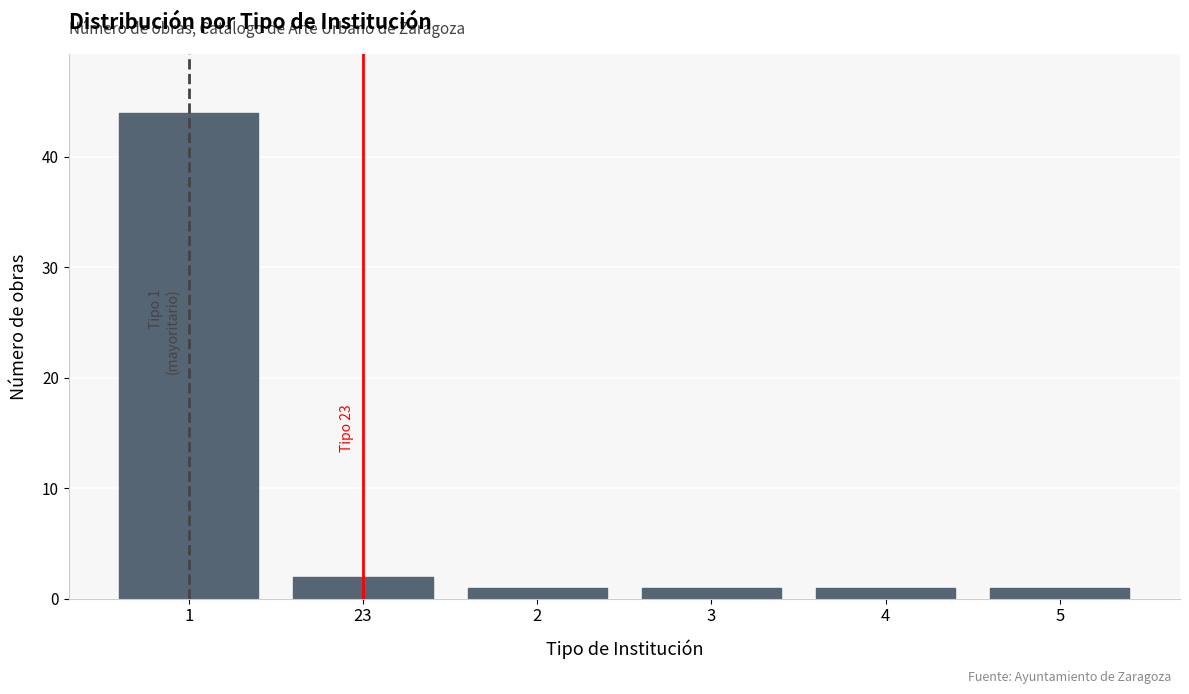

Reading right to left, extract all data points from this chart.

1	1	1	1	2	44